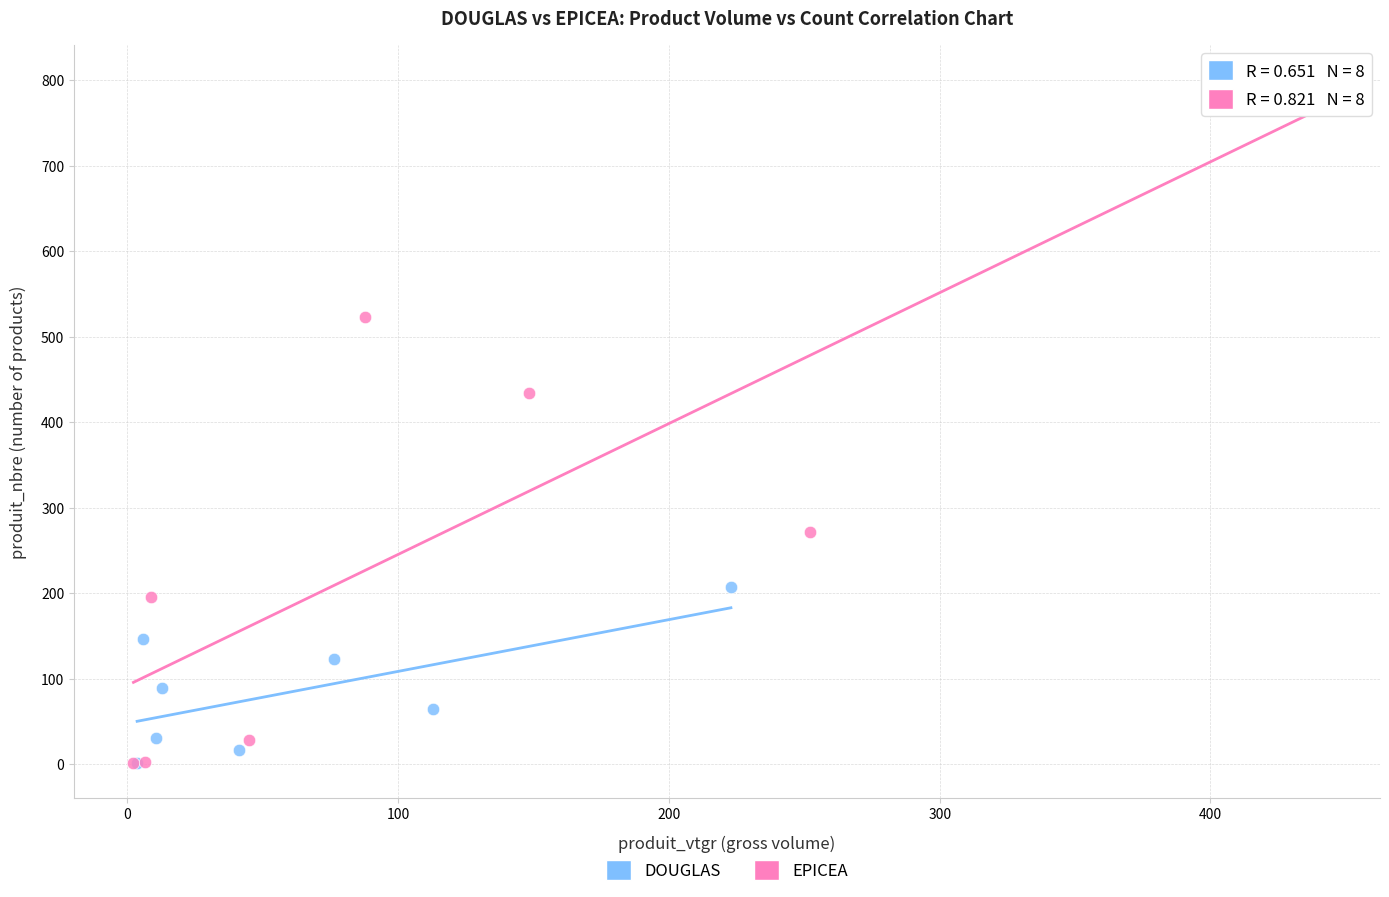

What are all the series names shown in the legend?

DOUGLAS, EPICEA